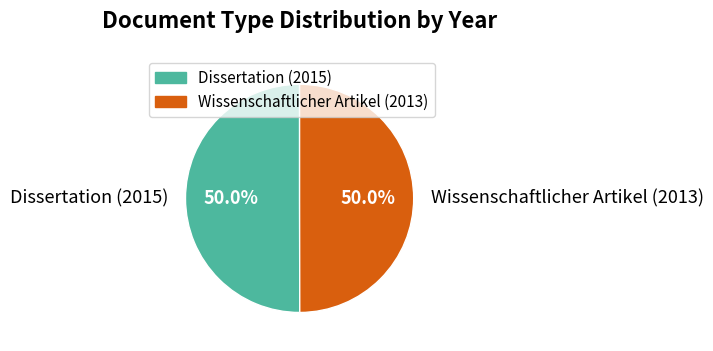

Combined, what portion of the pie is Dissertation (2015) and Wissenschaftlicher Artikel (2013)?

100.0%